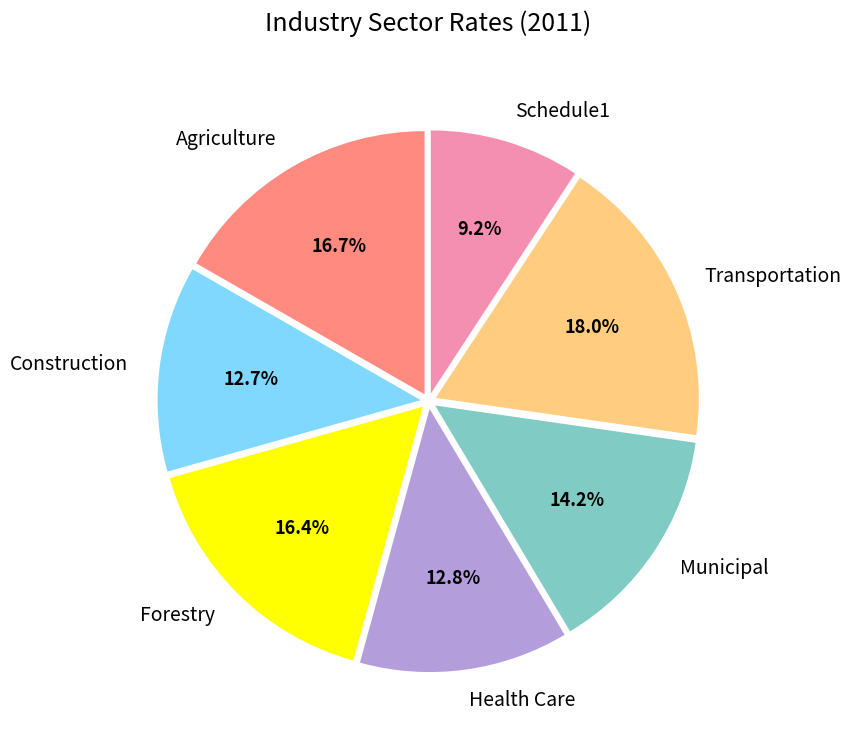

What portion of the pie excludes Forestry?

83.6%